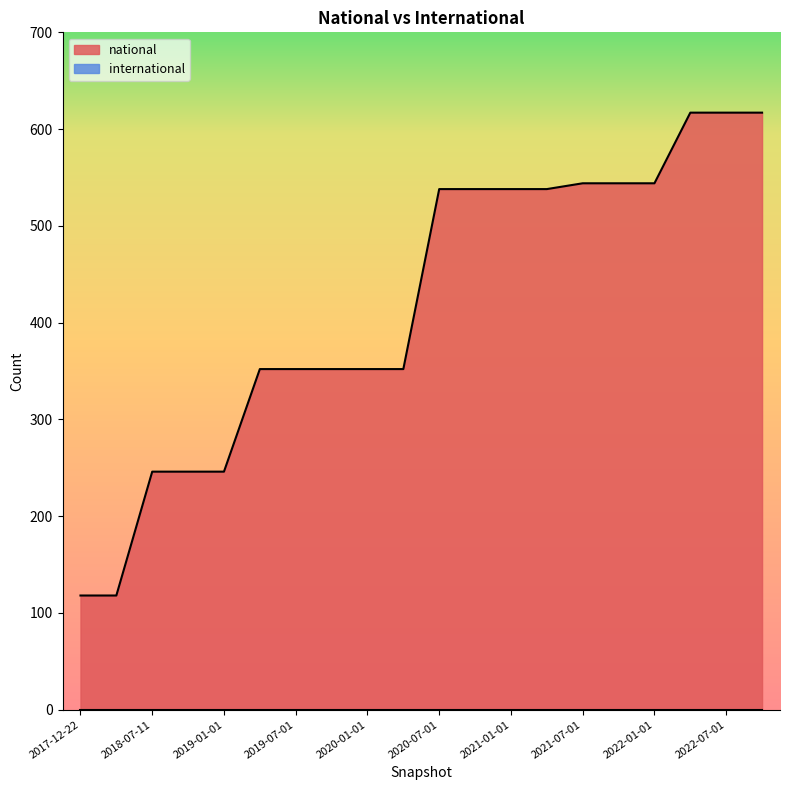

What is the average value?

418